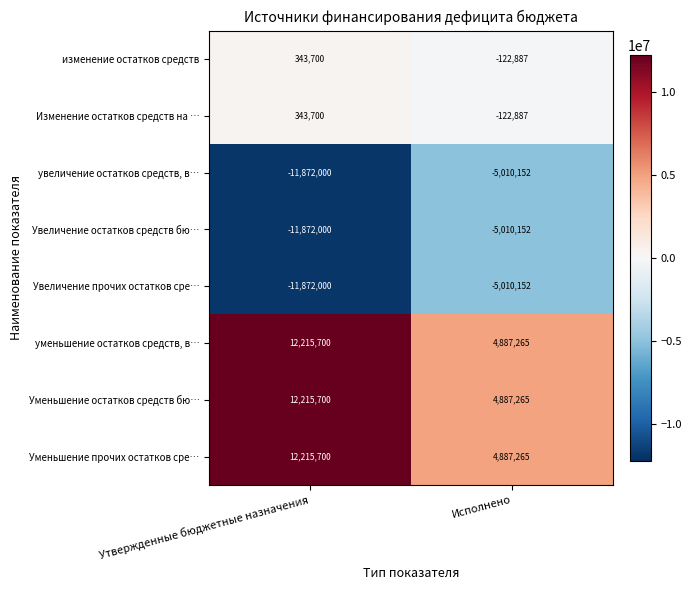

What is the total value across all series at Исполнено?

-614435